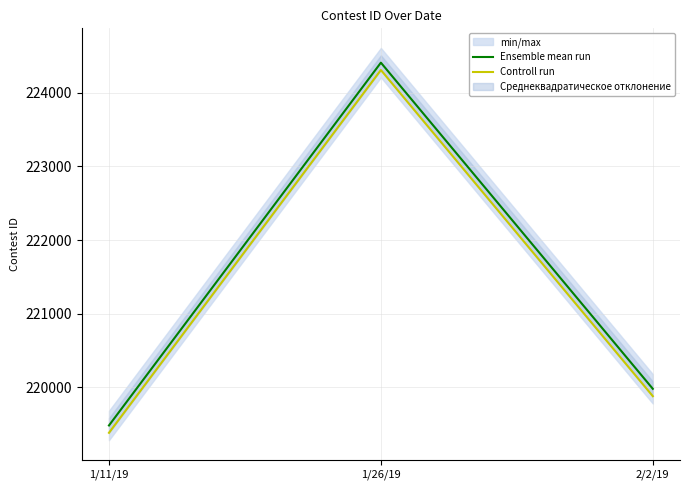

What is the difference between the Controll run values at 2/2/19 and 1/26/19?

4434